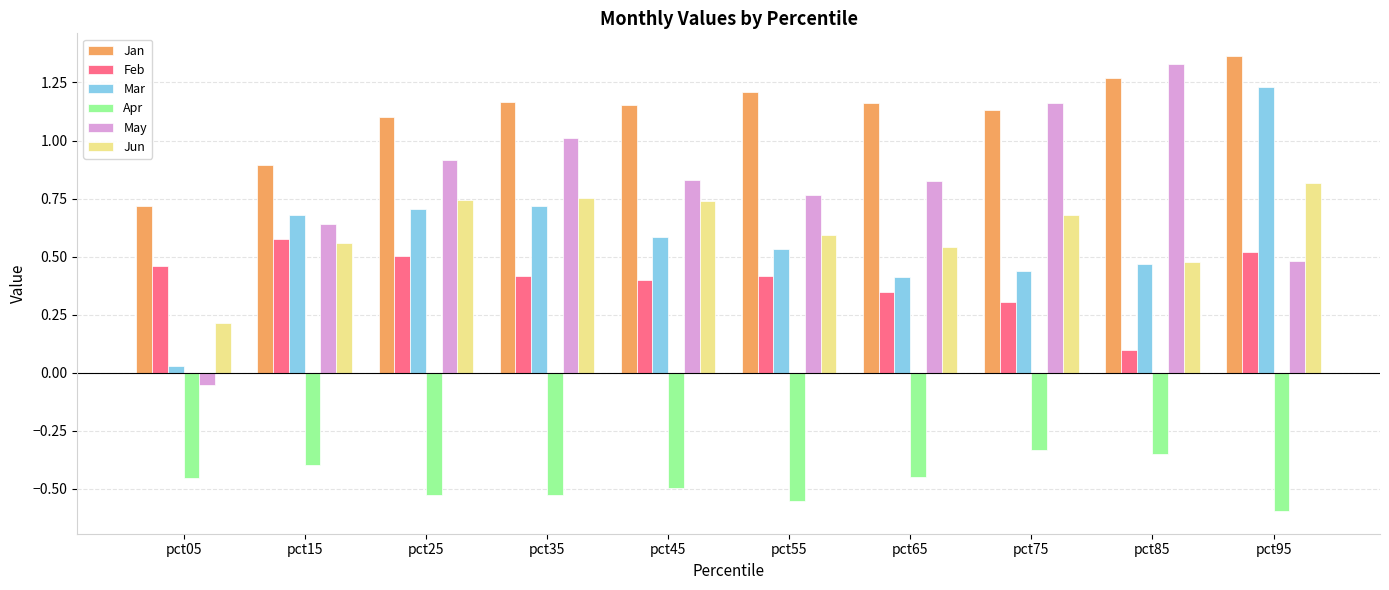

Which series has the largest range (max minus min)?

May